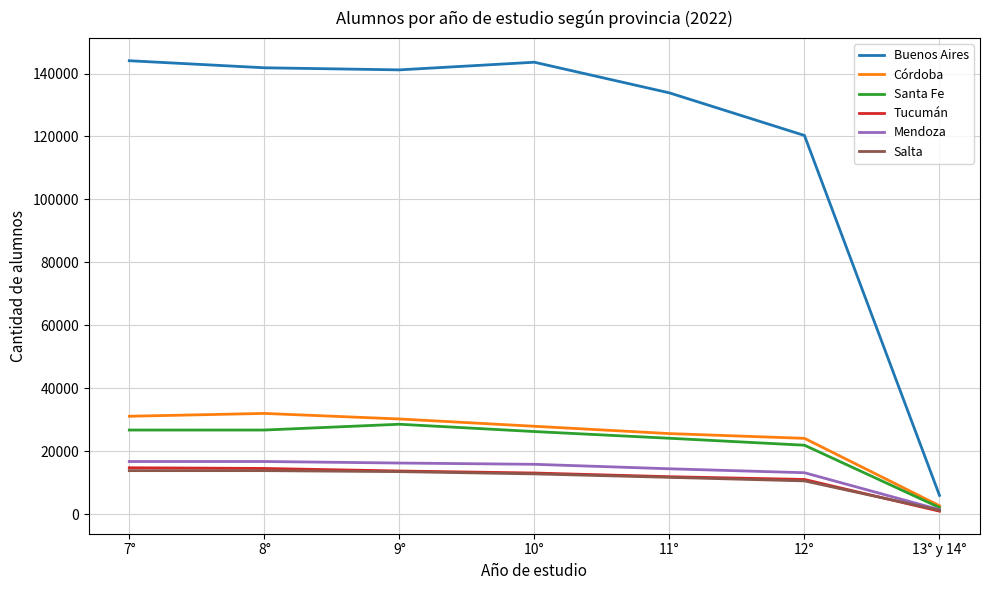

What are all the series names shown in the legend?

Buenos Aires, Córdoba, Santa Fe, Tucumán, Mendoza, Salta